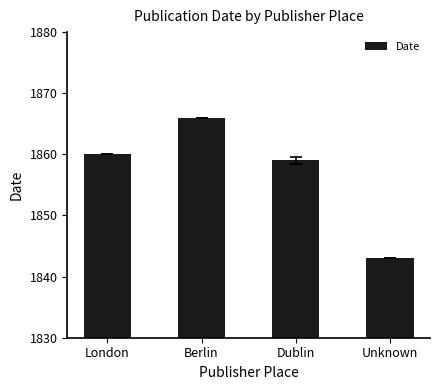

List the labels in order of value, largest first.

Berlin, London, Dublin, Unknown